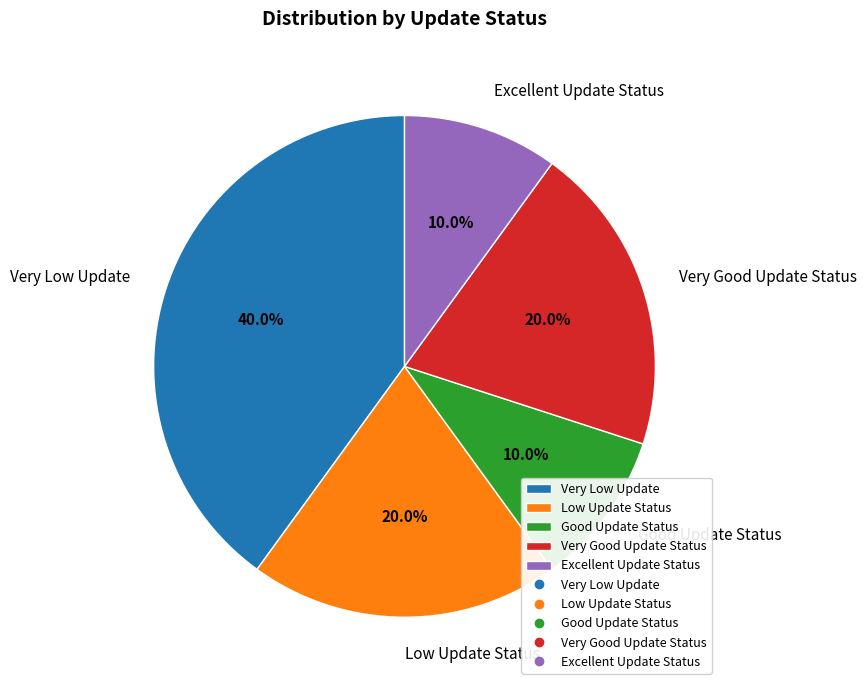

Does any single category account for the majority?

No